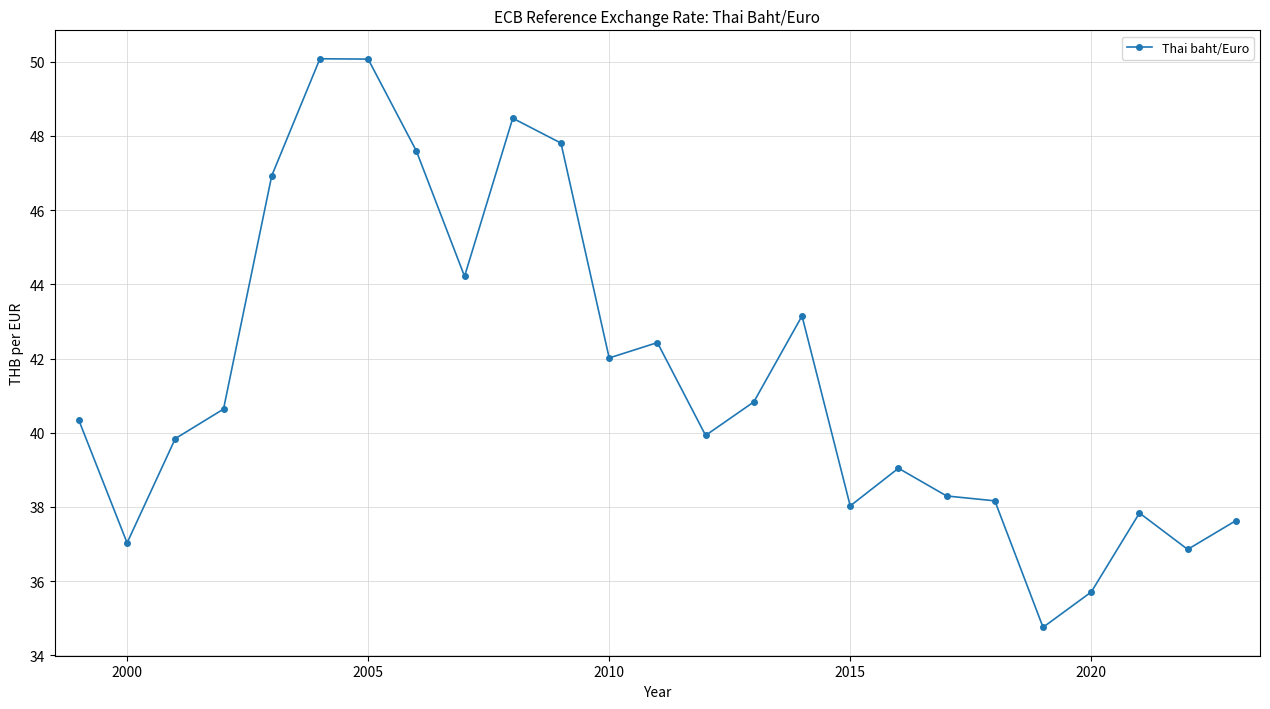

Reading left to right, what are all the values shown in this chart?

40.3	37.0	39.8	40.6	46.9	50.1	50.1	47.6	44.2	48.5	47.8	42.0	42.4	39.9	40.8	43.1	38.0	39.0	38.3	38.2	34.8	35.7	37.8	36.9	37.6